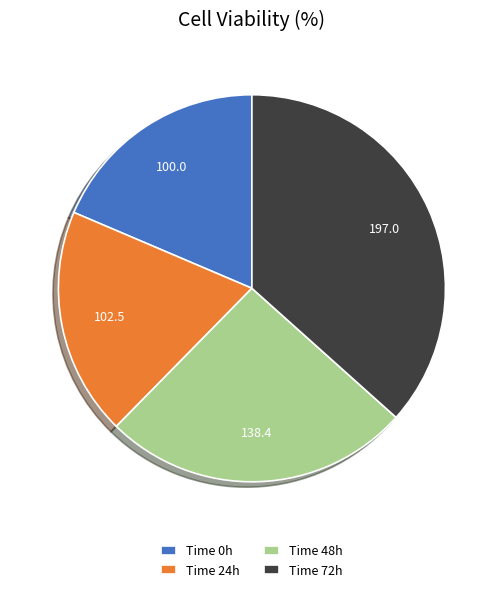

Which category has the biggest portion of the pie?

Time 72h